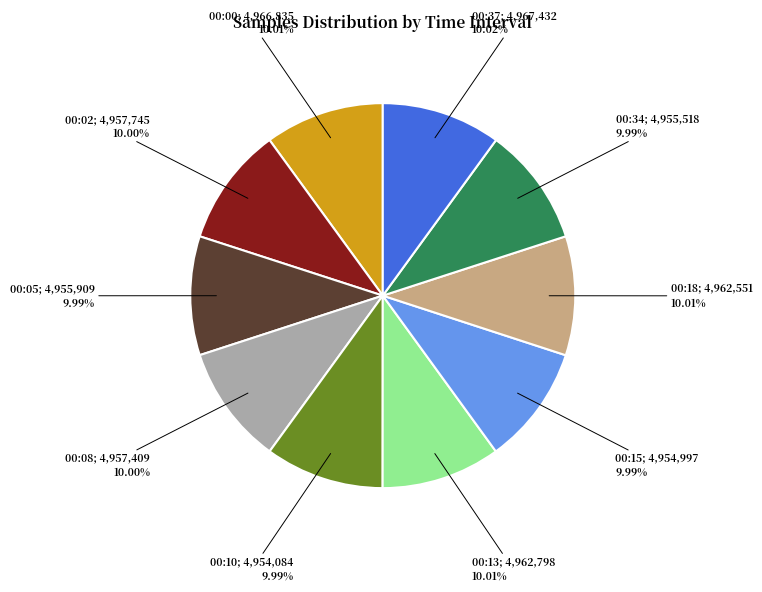

Does any single category account for the majority?

No